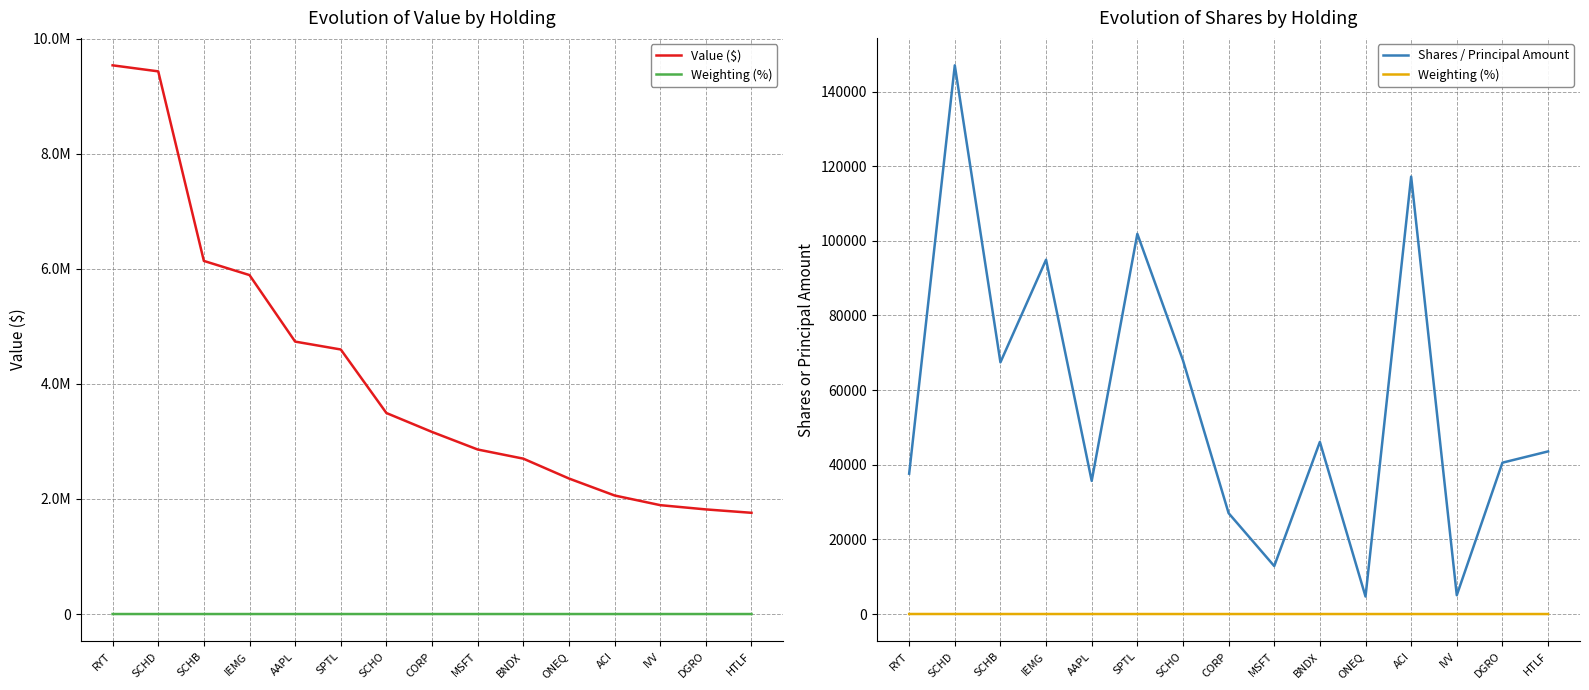

Which label corresponds to the smallest value in the chart?

HTLF